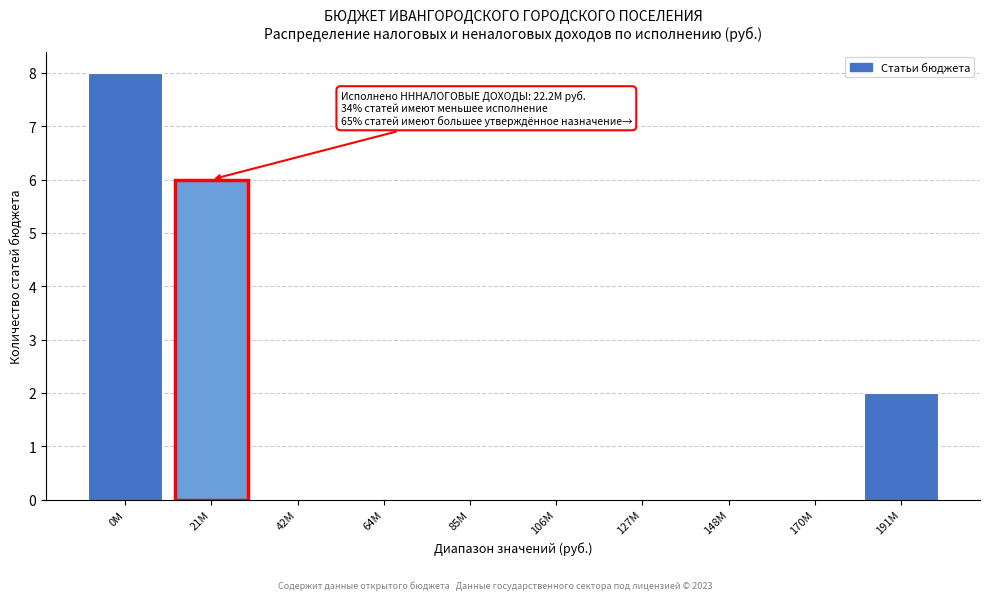

Reading right to left, what are all the values shown in this chart?

191M=2	170M=0	148M=0	127M=0	106M=0	85M=0	64M=0	42M=0	21M=6	0M=8